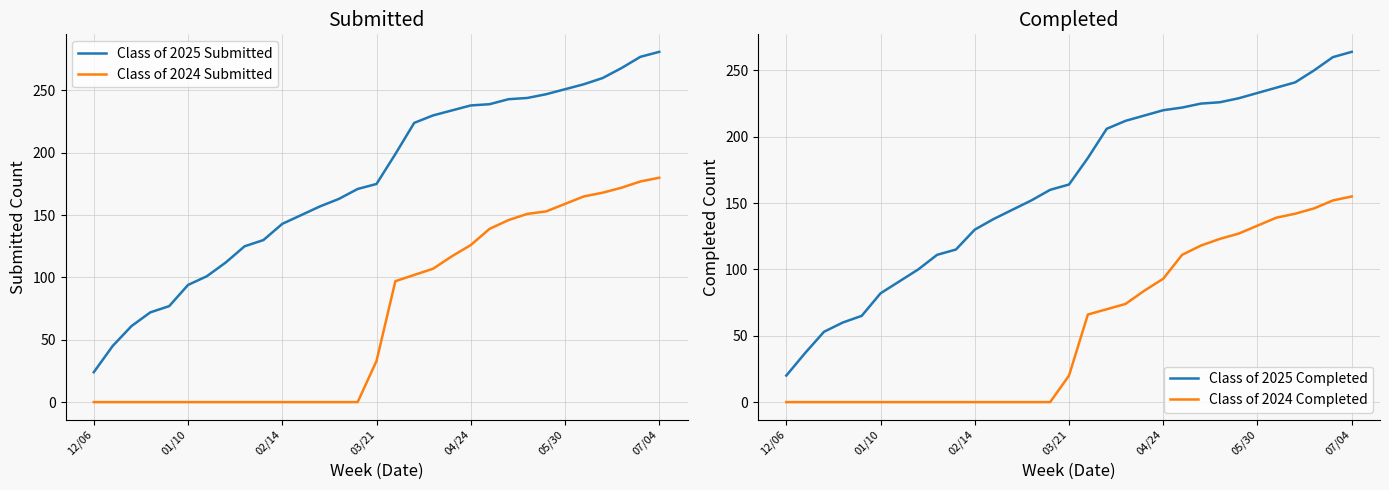

Rank the series by their maximum value, from highest to lowest.

Class of 2025 Submitted, Class of 2025 Completed, Class of 2024 Submitted, Class of 2024 Completed